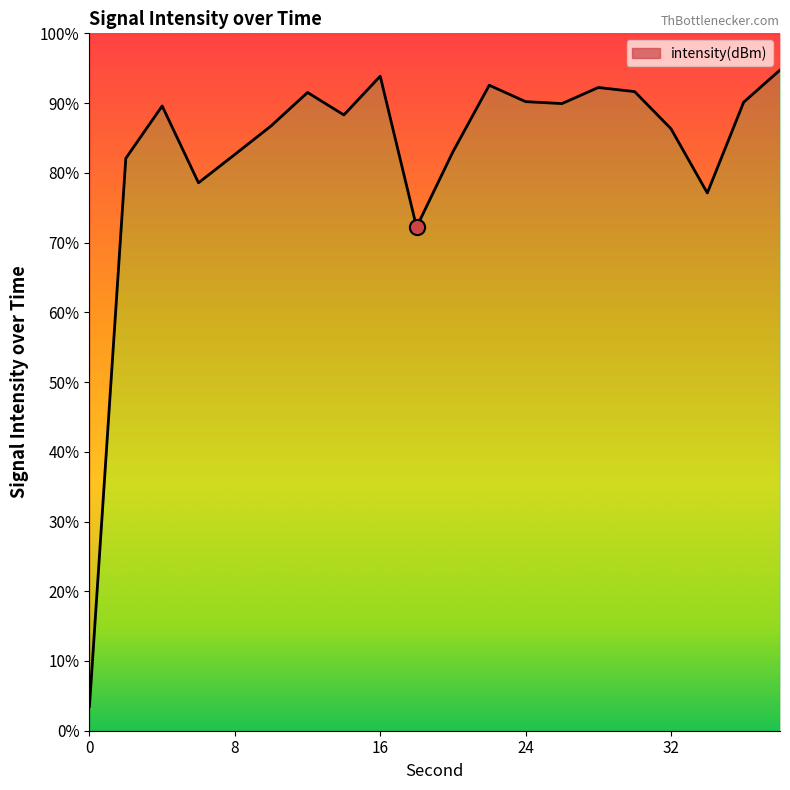

What is the change in value from 0 to 2?

+78.6